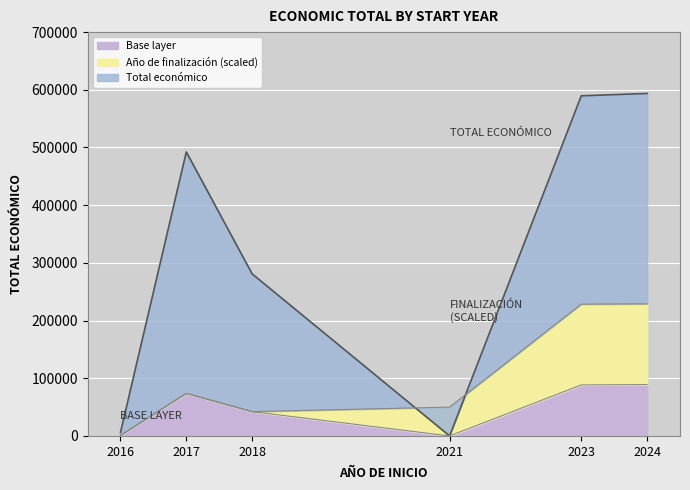

How many lines are shown in the chart?

1